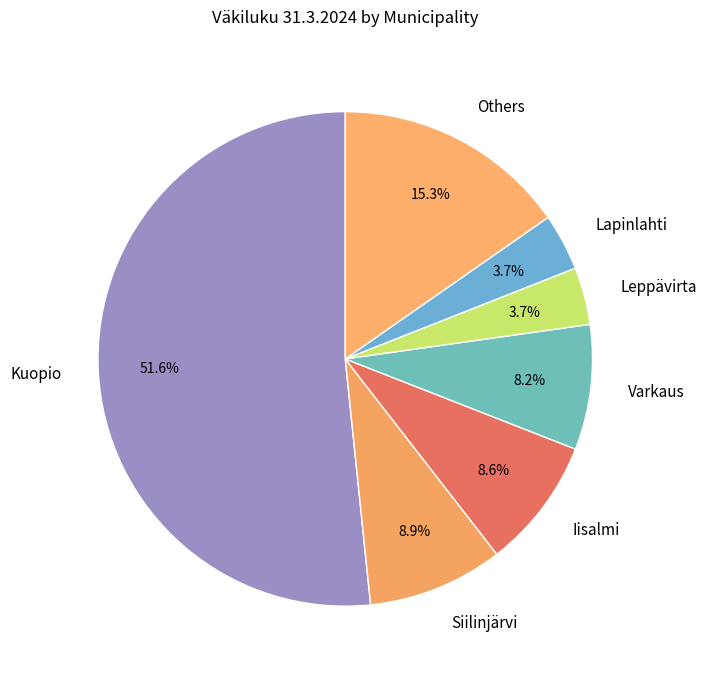

What portion of the pie excludes Kuopio?

48.4%